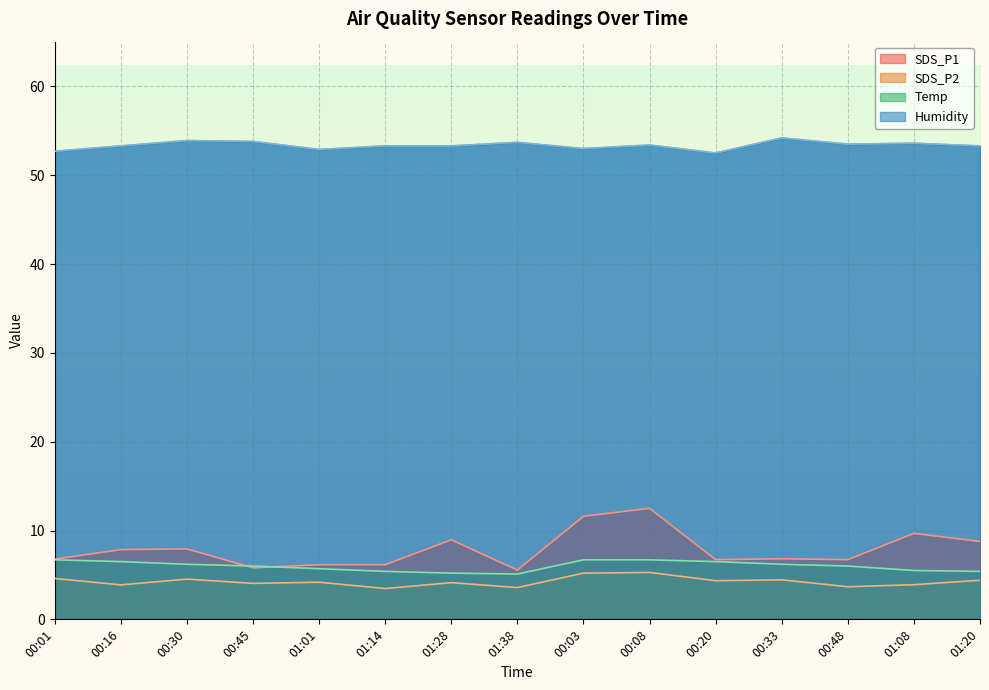

Which category has the lowest value across all series?

01:14